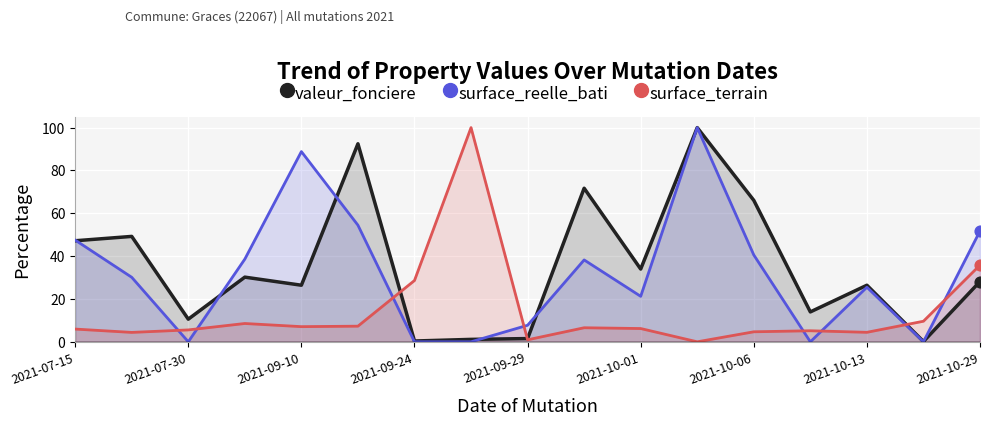

Which series has the largest total across all categories?

valeur_fonciere